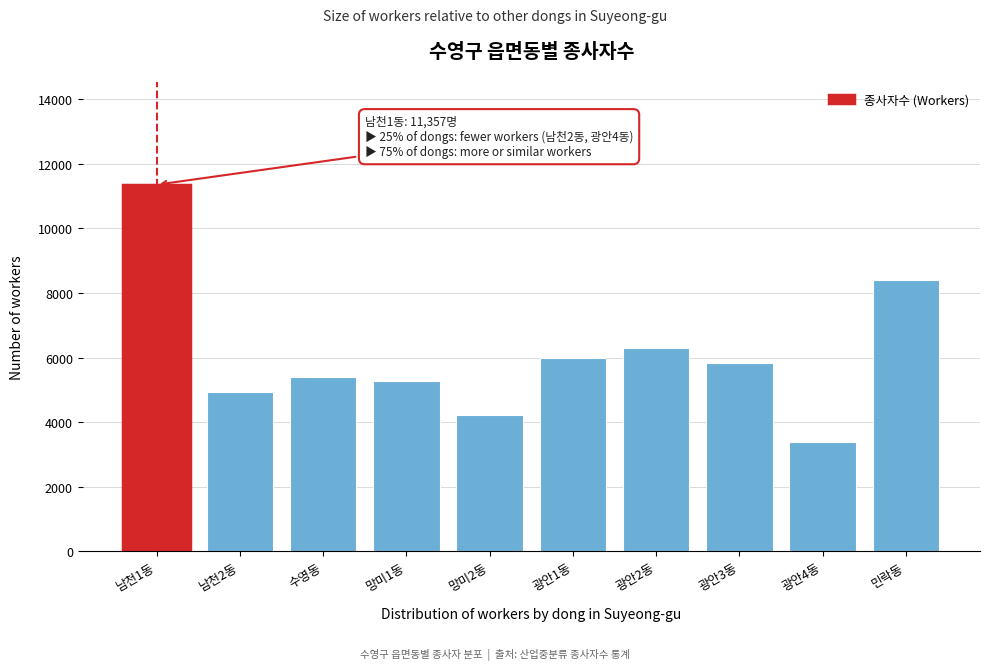

Reading right to left, transcribe all the data shown in this chart.

8398	3392	5843	6298	5999	4231	5275	5391	4947	11357